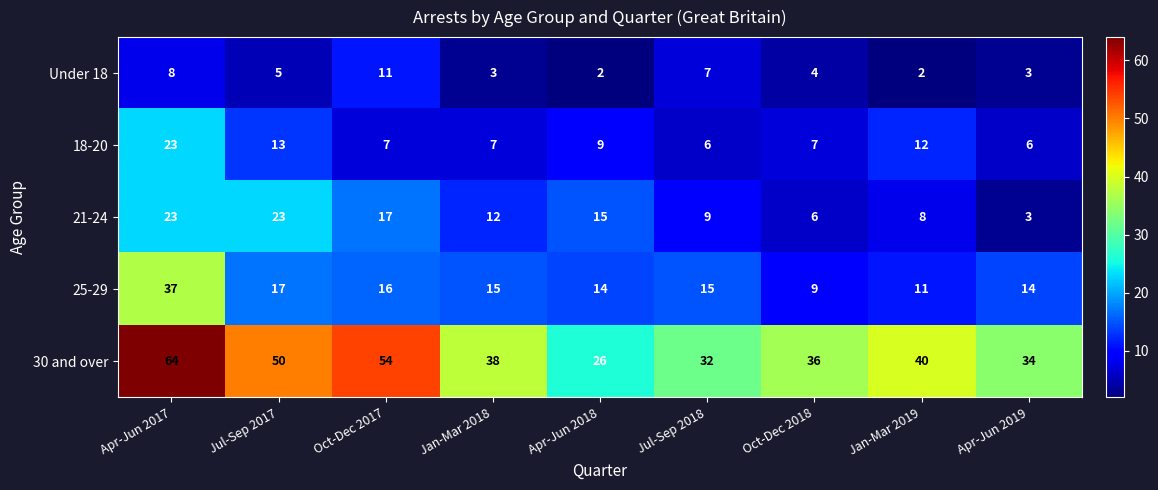

At Jan-Mar 2019, list the series in order from smallest to largest.

Under 18, 21-24, 25-29, 18-20, 30 and over